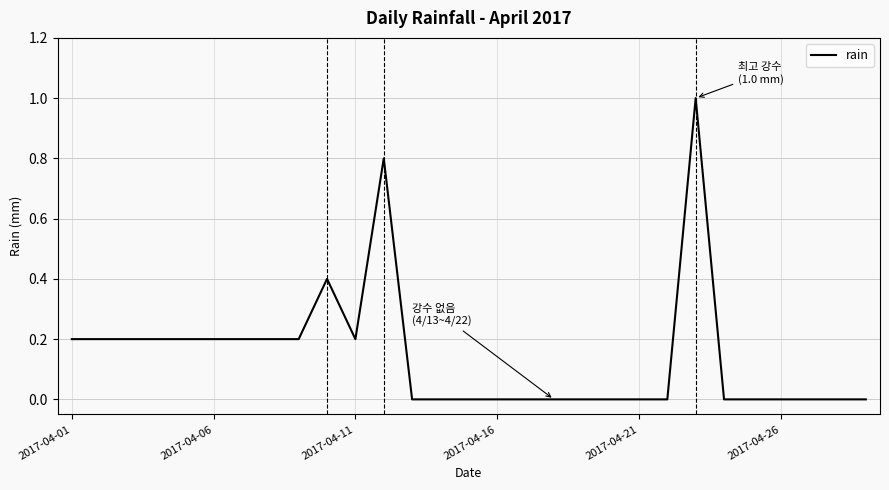

What is the maximum value shown in the chart?

1.0